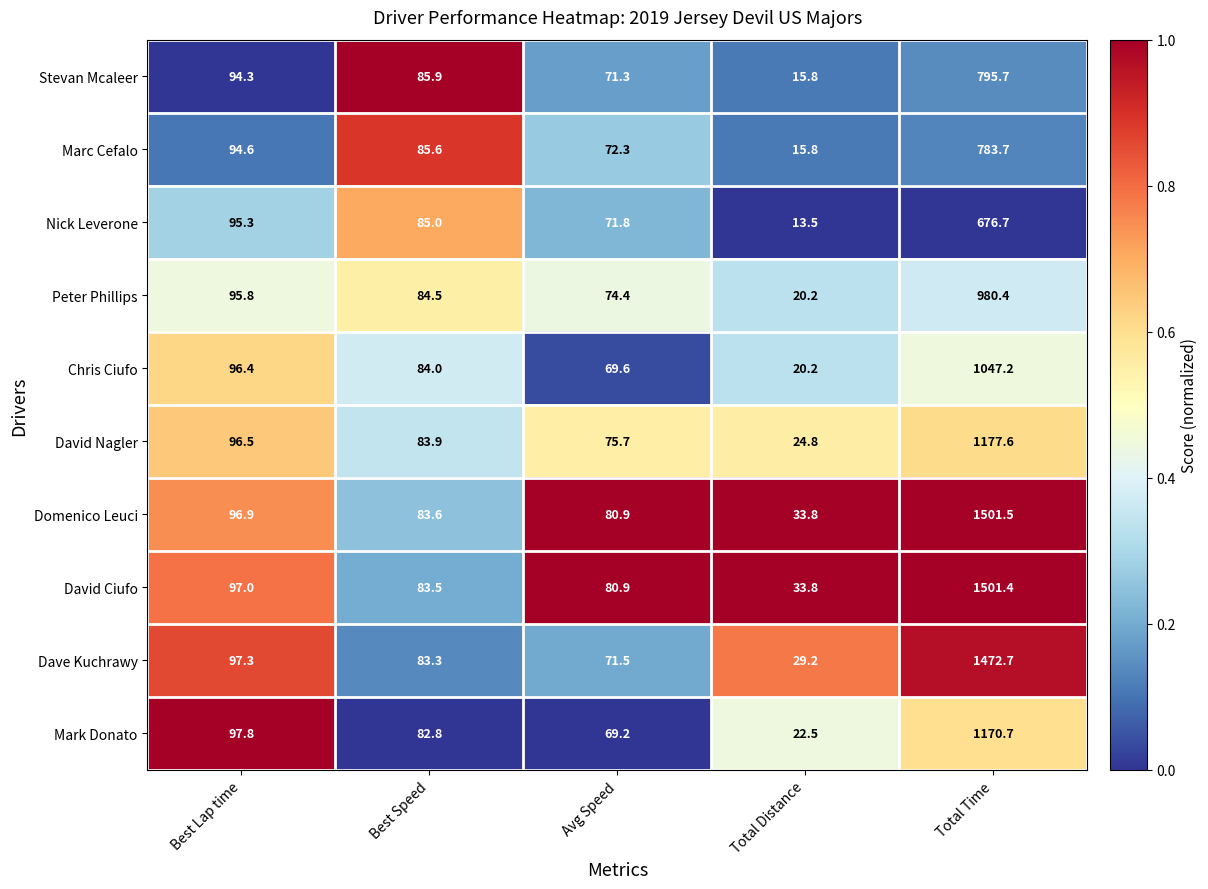

How many data points does each series have?

5